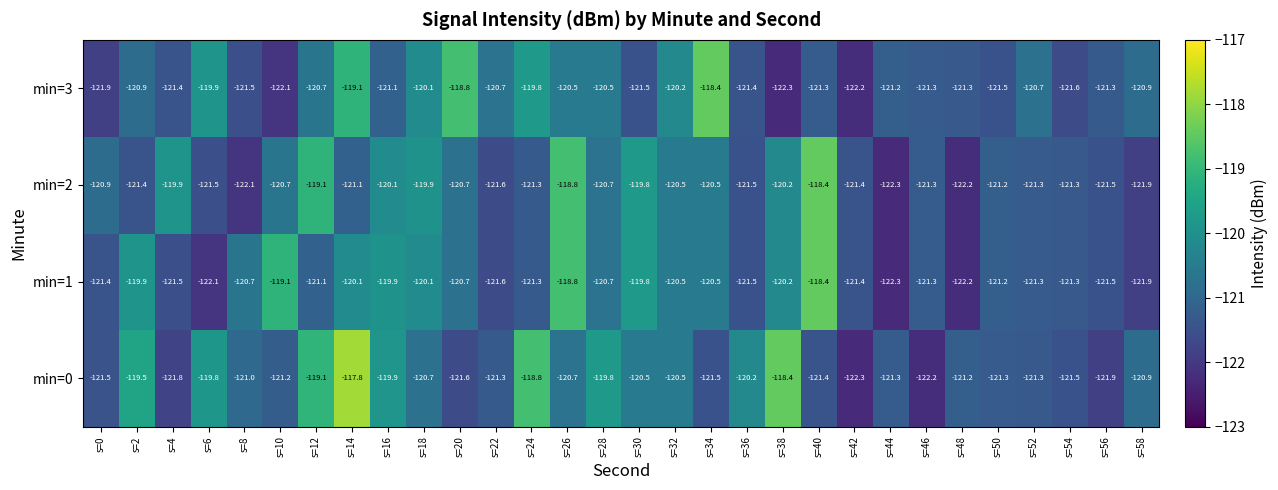

The min=3 series shows -120.2 at s=32. True or false?

True